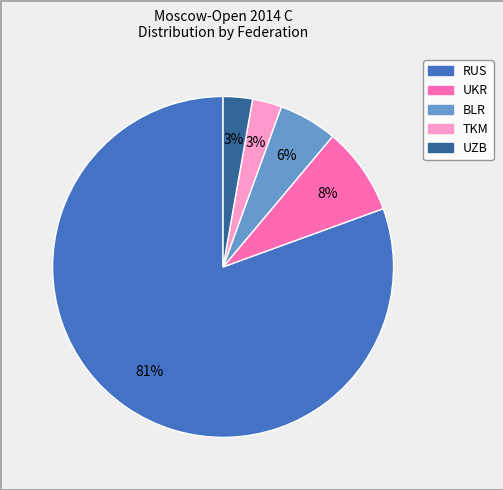

To the nearest percent, what is the average slice percentage?

20%